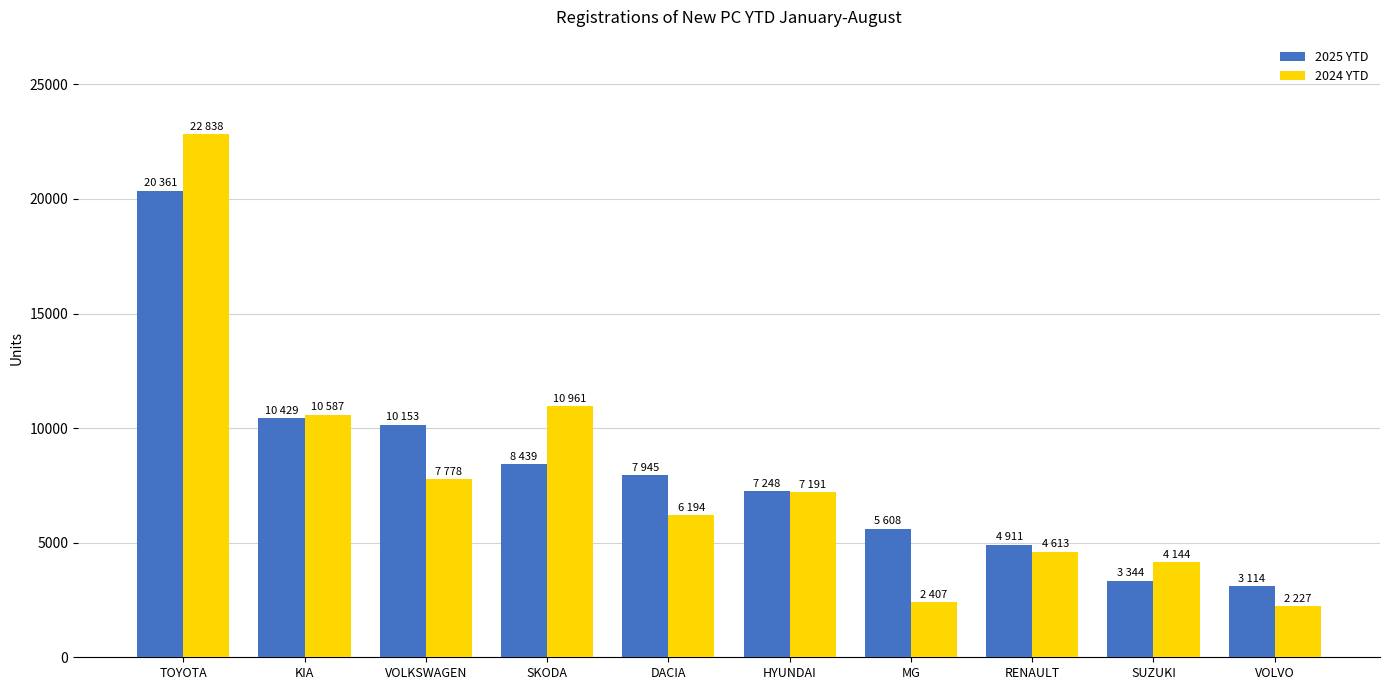

Reading left to right, extract all data points from this chart.

2025 YTD: TOYOTA=20361	KIA=10429	VOLKSWAGEN=10153	SKODA=8439	DACIA=7945	HYUNDAI=7248	MG=5608	RENAULT=4911	SUZUKI=3344	VOLVO=3114
2024 YTD: TOYOTA=22838	KIA=10587	VOLKSWAGEN=7778	SKODA=10961	DACIA=6194	HYUNDAI=7191	MG=2407	RENAULT=4613	SUZUKI=4144	VOLVO=2227